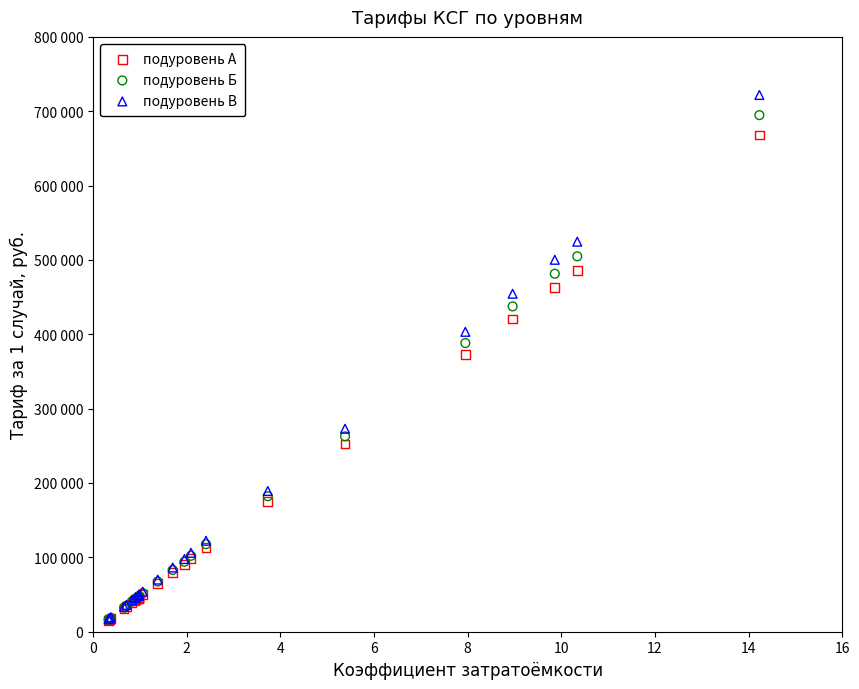

Which series reaches the maximum Y coordinate?

подуровень В